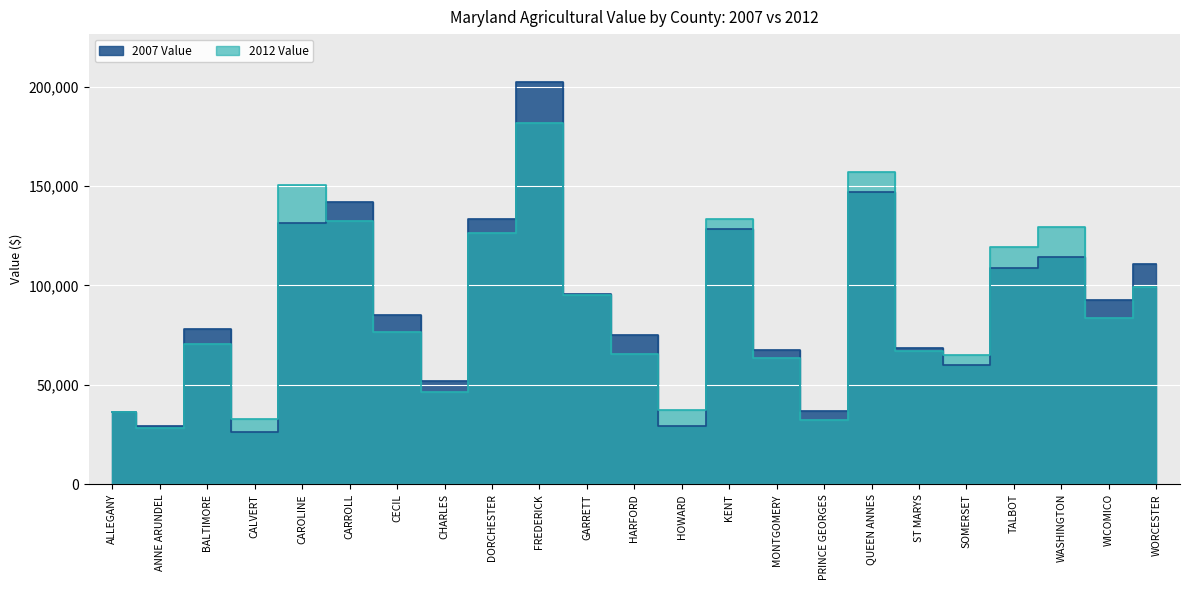

True or false: 2007 Value has a value of 146927 at QUEEN ANNES.

True